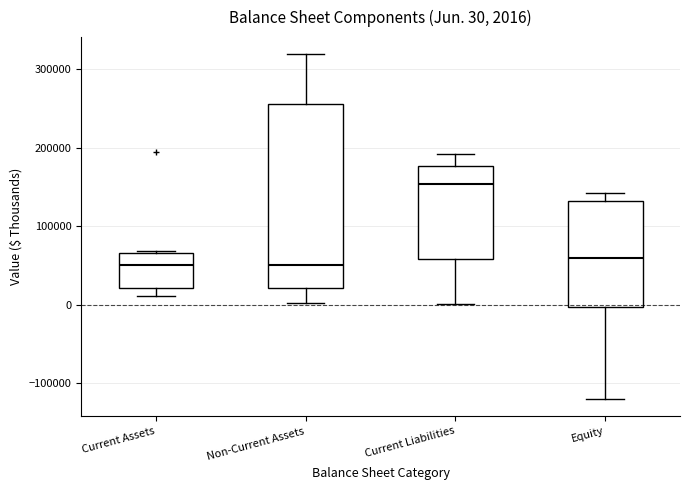

Which box's median line is the highest?

Current Liabilities